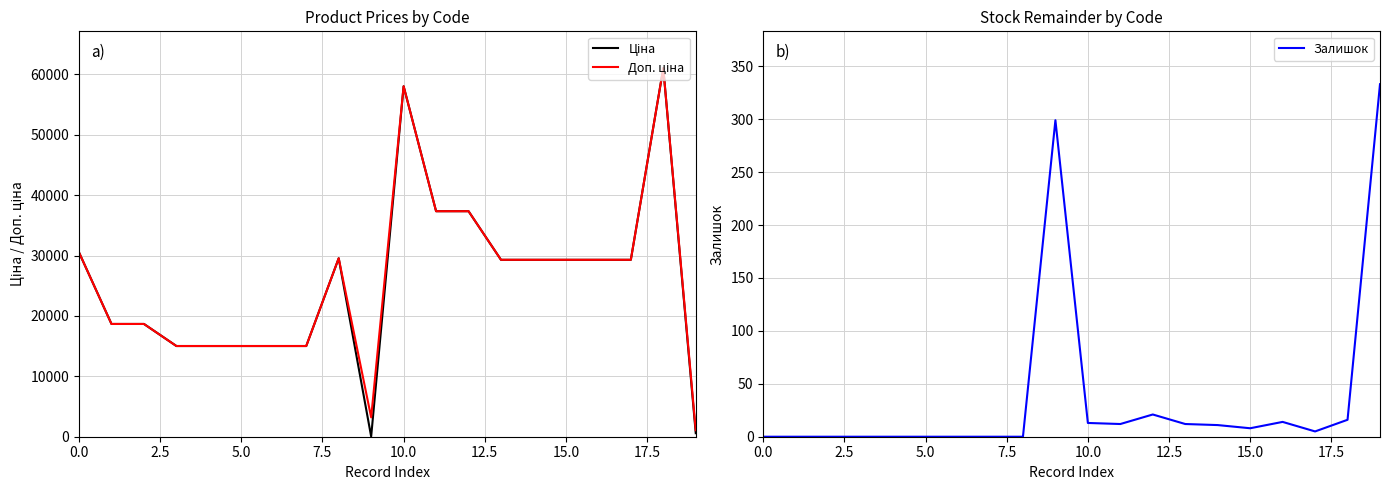

Which series has the largest range (max minus min)?

Ціна